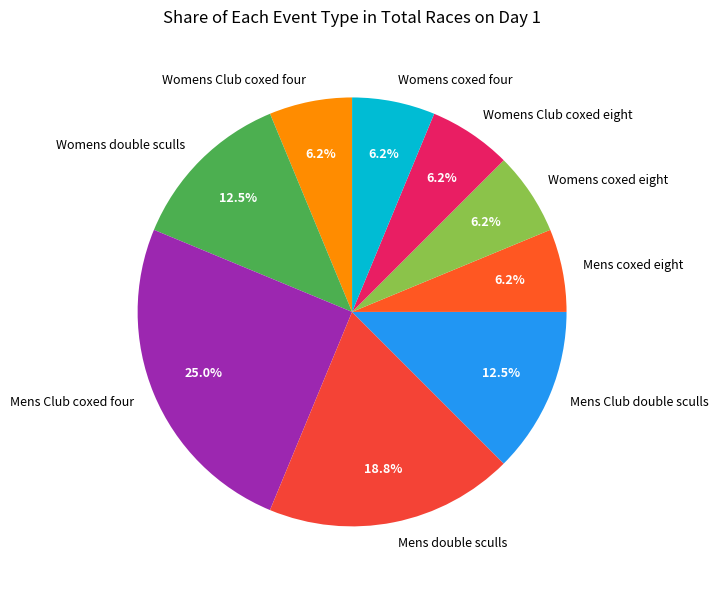

What is the largest slice in the pie chart?

Mens Club coxed four